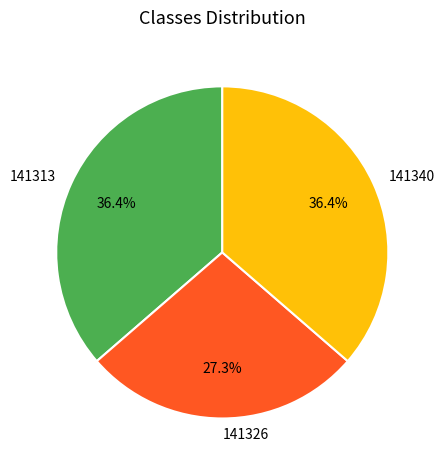

True or false: 141313 accounts for 25% of the total.

False